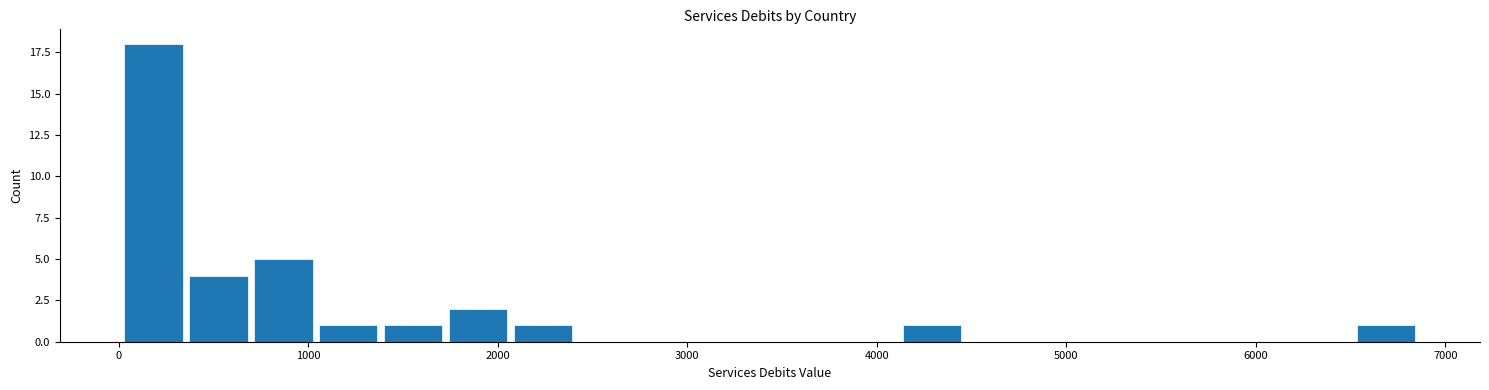

Read against the x-axis, roughly where is the centre of the tallest bar?

200